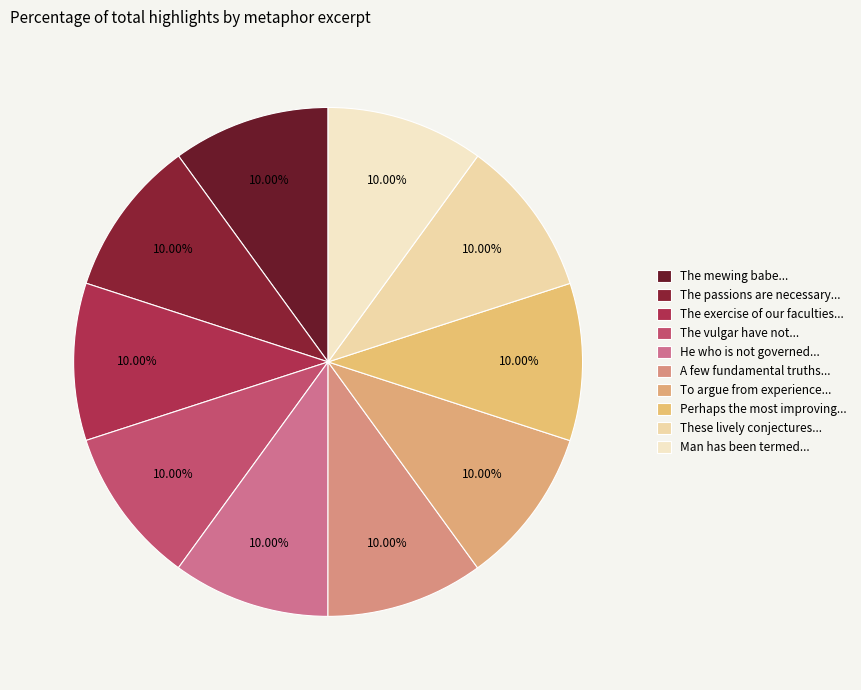

Is there any slice that represents more than half of the pie?

No